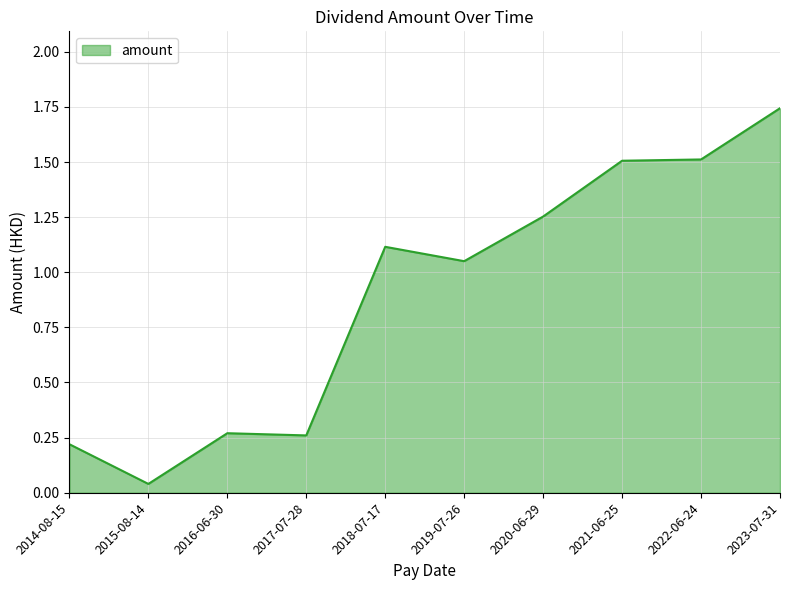

How many lines are shown in the chart?

1